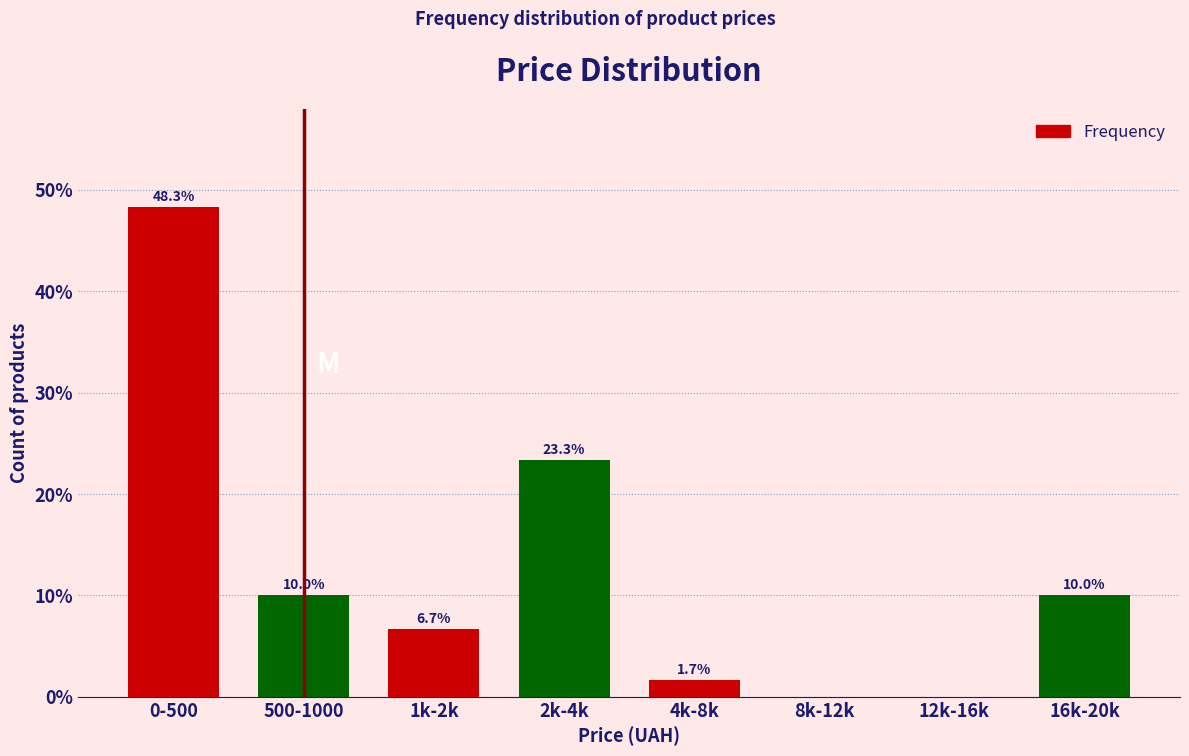

Reading left to right, list all the values displayed in this chart.

0-500=48.3	500-1000=10.0	1k-2k=6.7	2k-4k=23.3	4k-8k=1.7	8k-12k=0.0	12k-16k=0.0	16k-20k=10.0